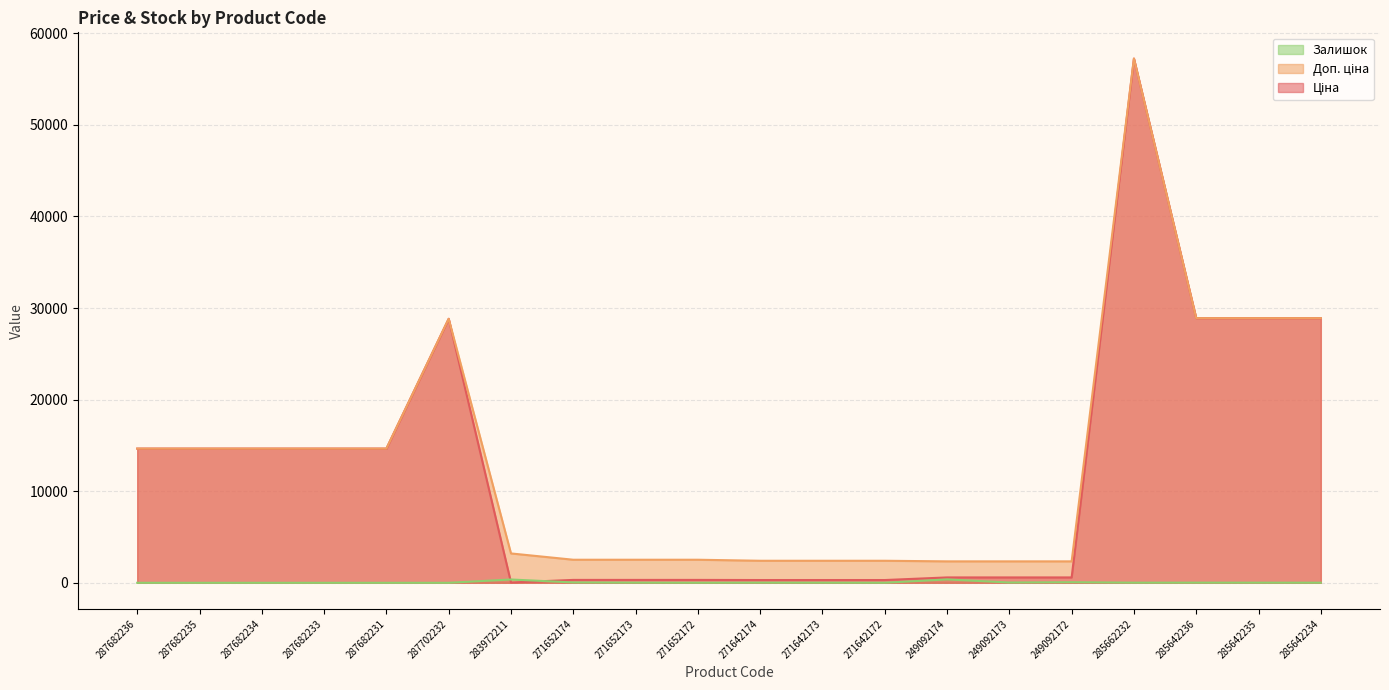

What position from the left is 271652174?

8